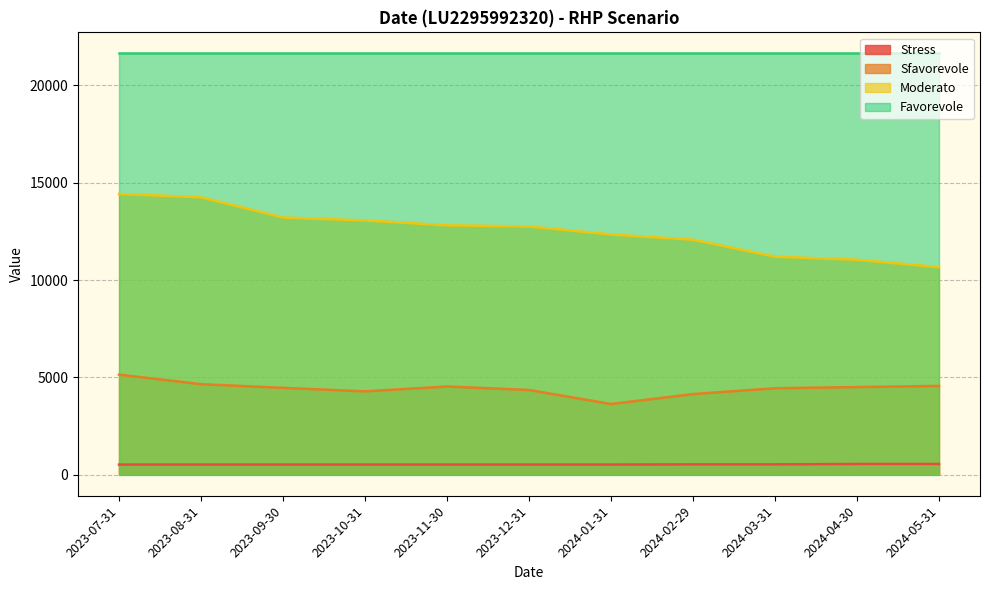

Read the Moderato value at 2024-04-30, to the nearest 50.

11050